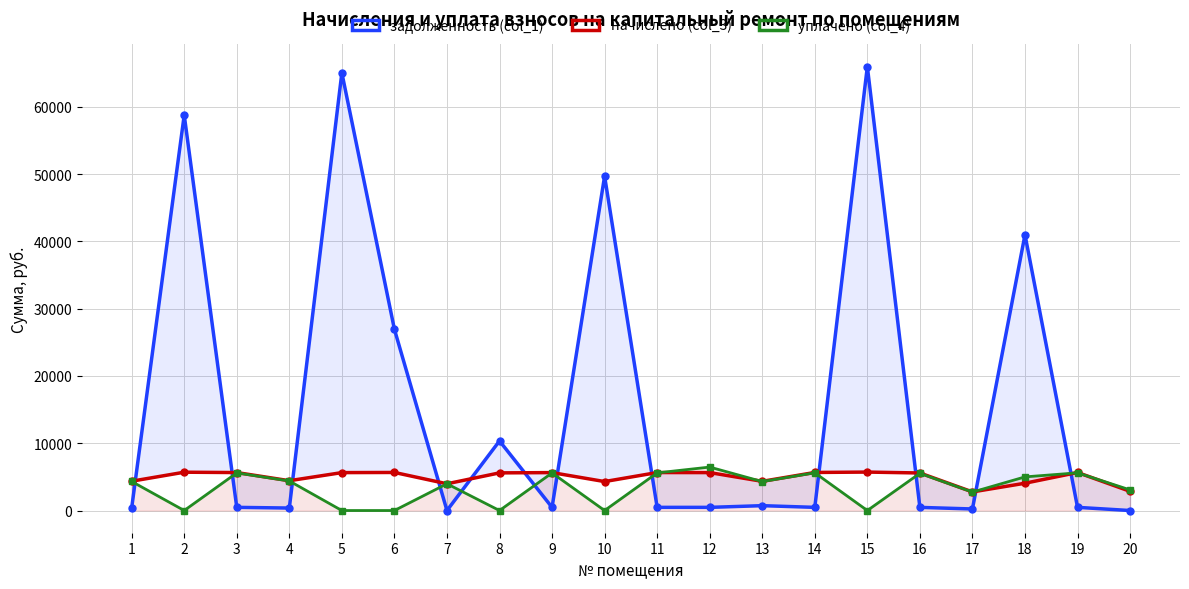

True or false: уплачено (col_4) and начислено (col_3) cross at least once.

True